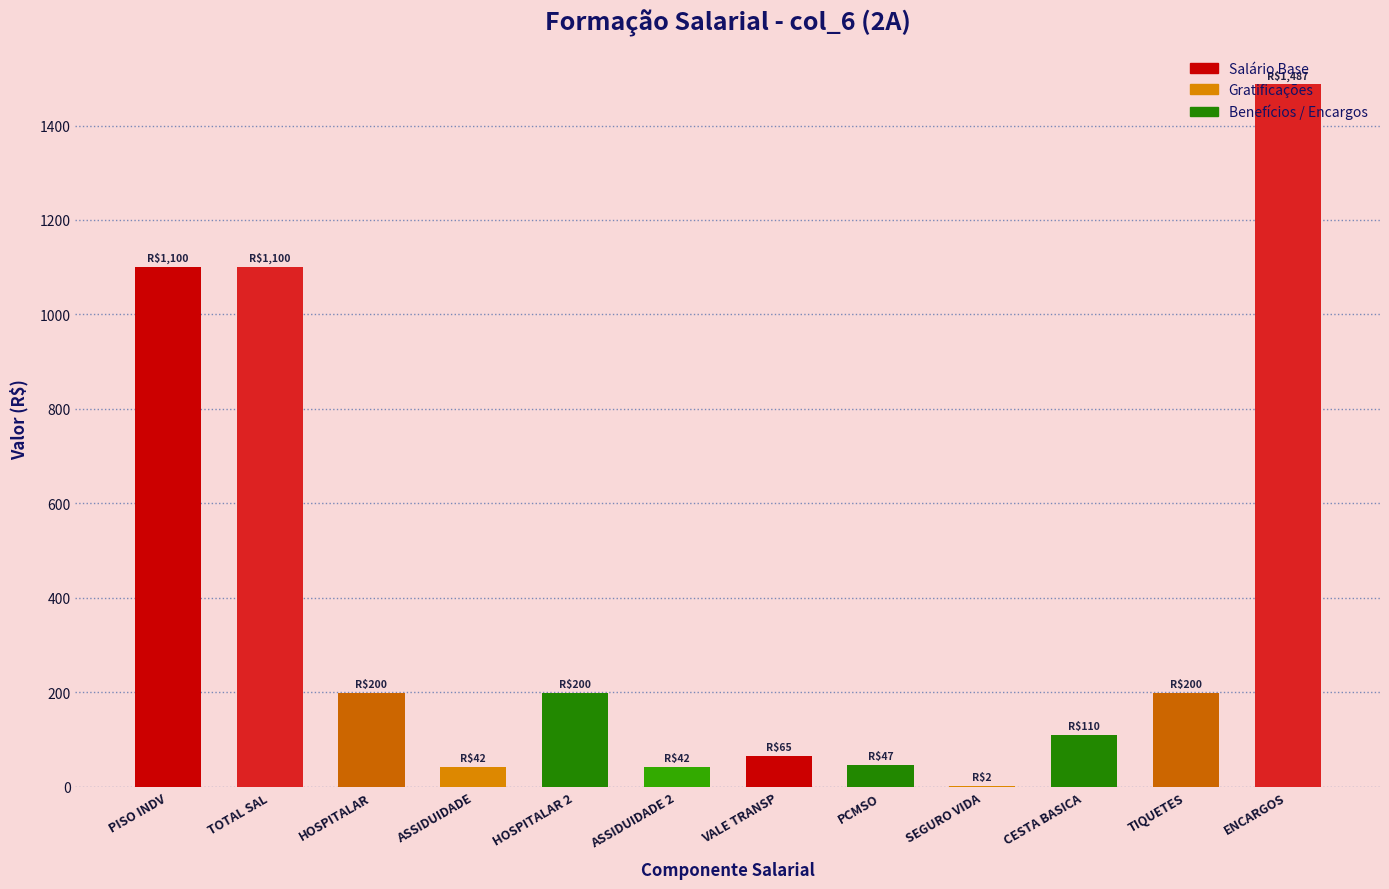

What is the maximum value shown in the chart?

1486.8